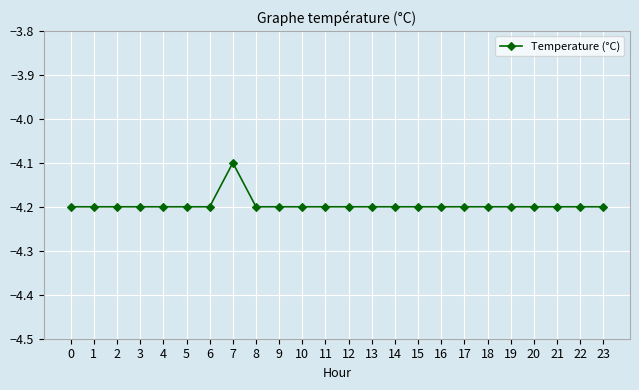

What is the value of the 21st point from the left?

-4.2